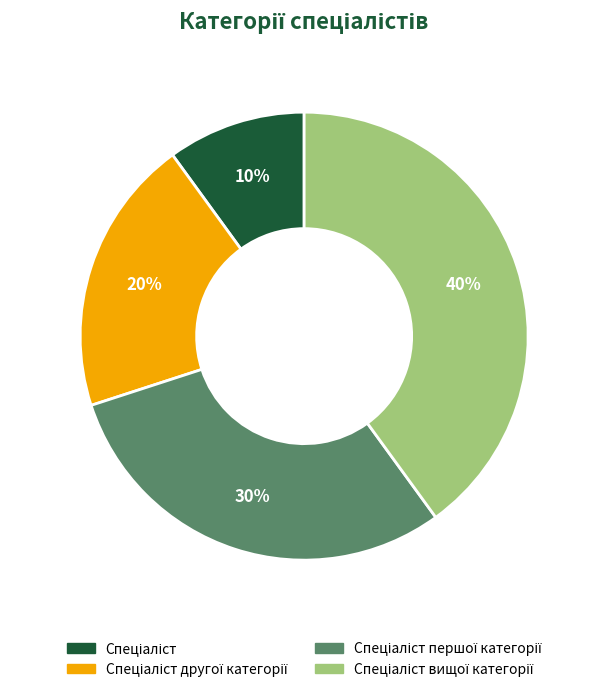

Is there a majority slice in this chart?

No